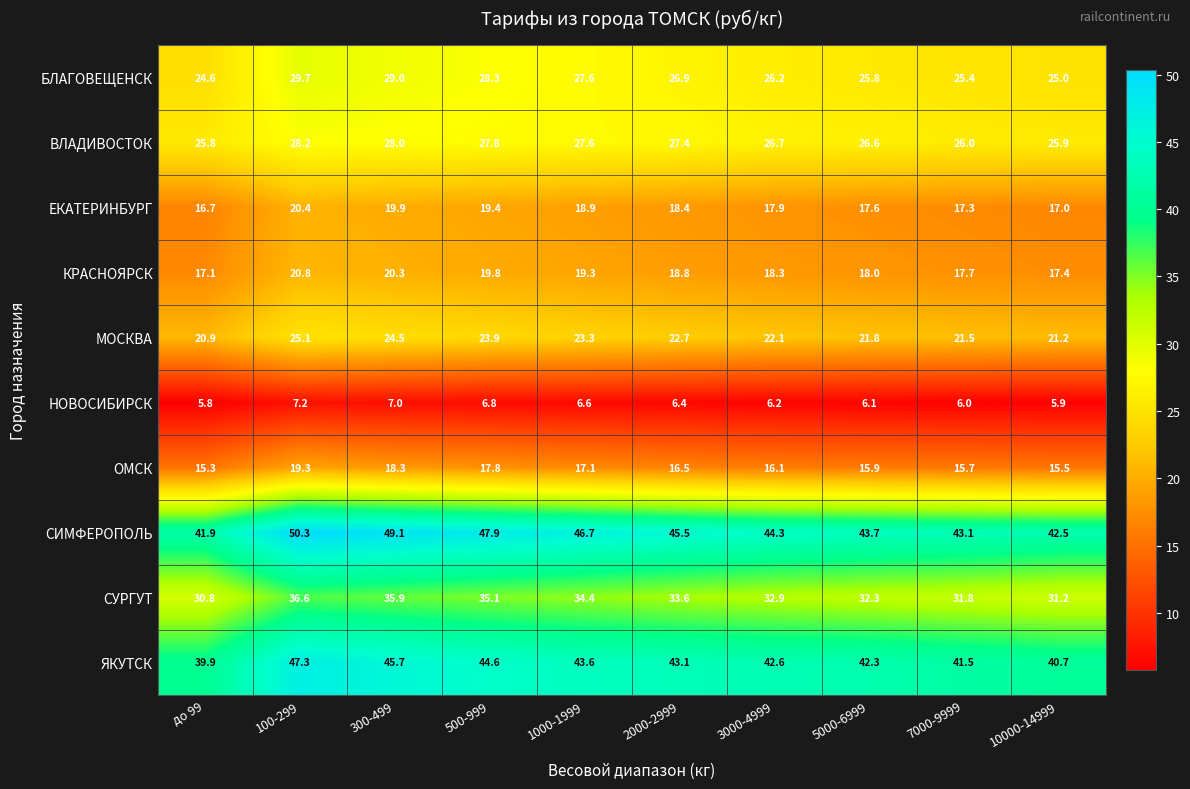

What is the total value across all series at 3000-4999?

253.3